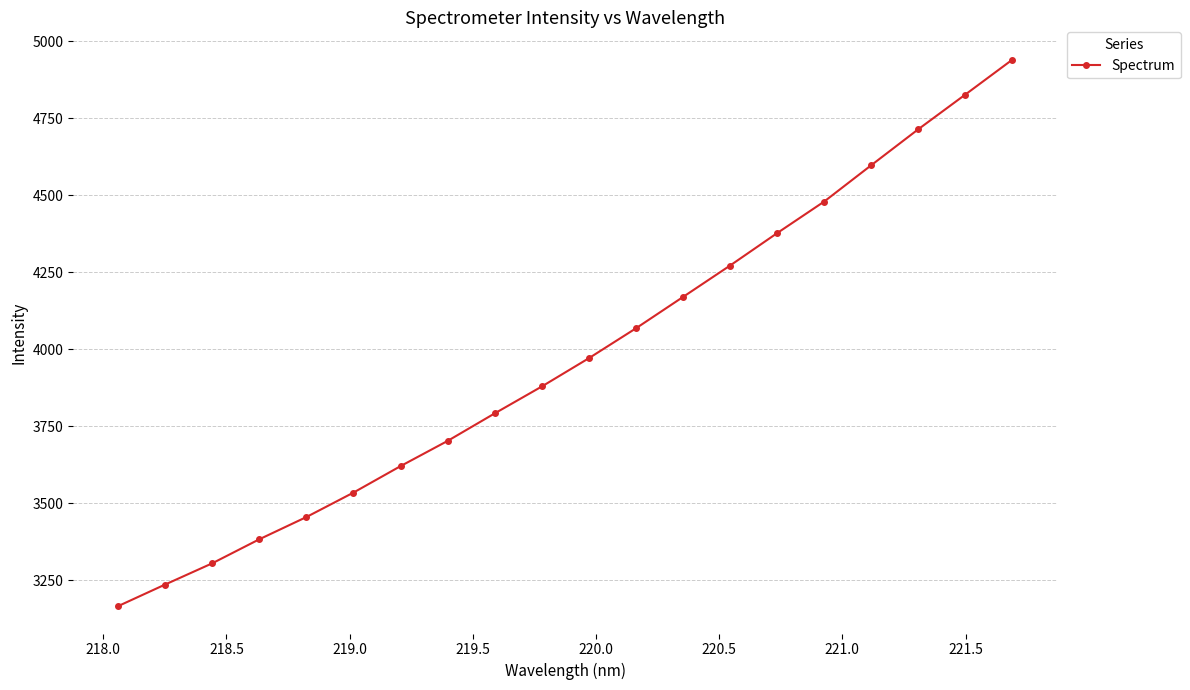

What is the smallest value displayed?

3166.1